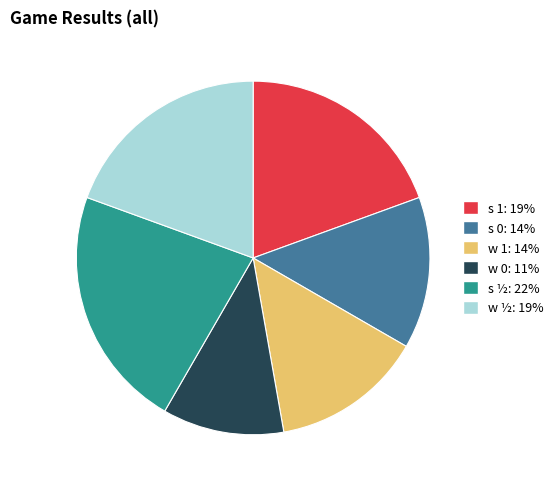

How many slices are in this pie chart?

6